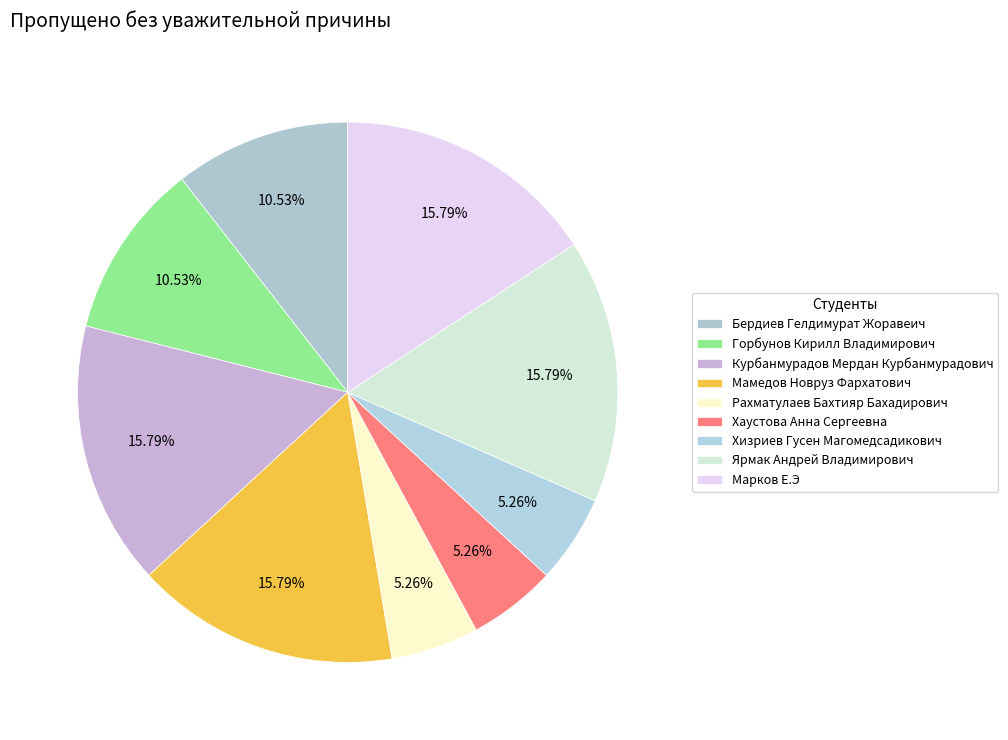

How many slices are in this pie chart?

9